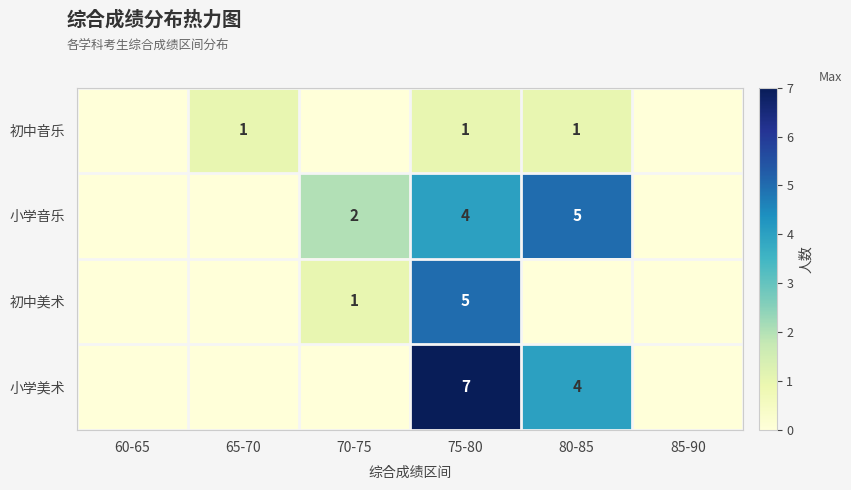

How many distinct data groups are displayed?

4